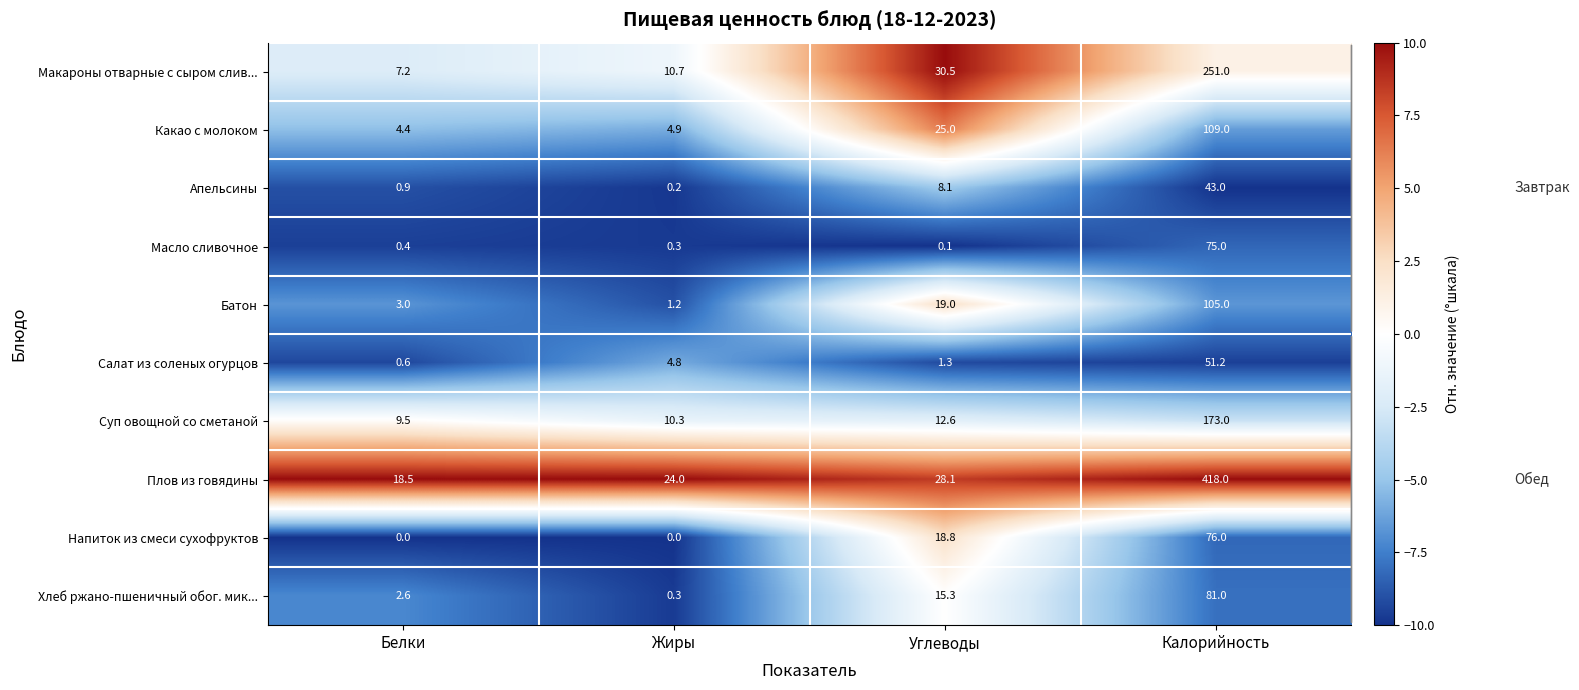

Rank the series by their maximum value, from lowest to highest.

Апельсины, Салат из соленых огурцов, Масло сливочное, Напиток из смеси сухофруктов, Хлеб ржано-пшеничный обог. мик..., Батон, Какао с молоком, Суп овощной со сметаной, Макароны отварные с сыром слив..., Плов из говядины